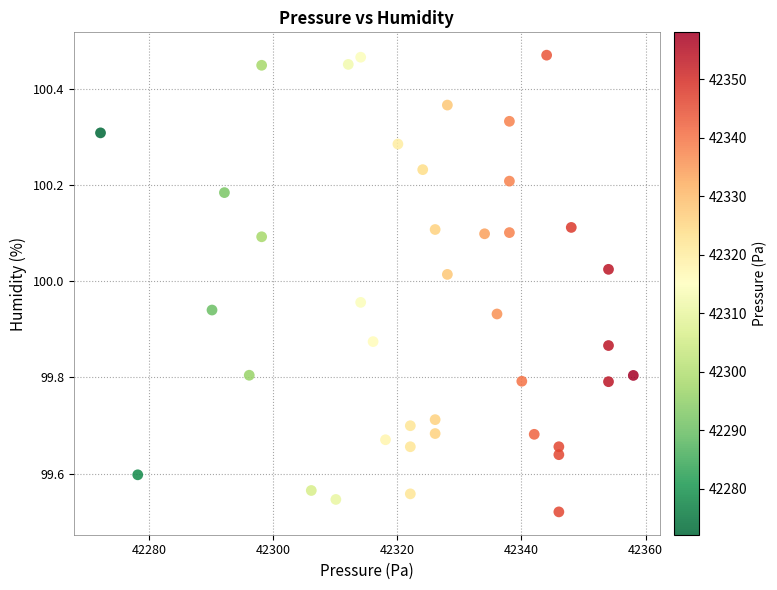

What is the range of Y values (max minus min)?

0.9